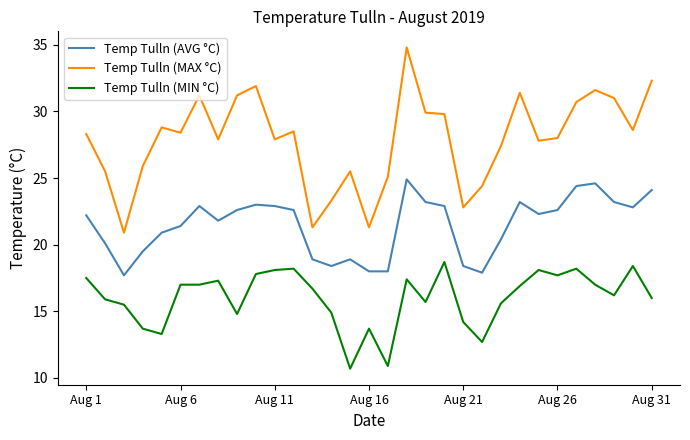

Which series has the widest spread of values?

Temp Tulln (MAX °C)